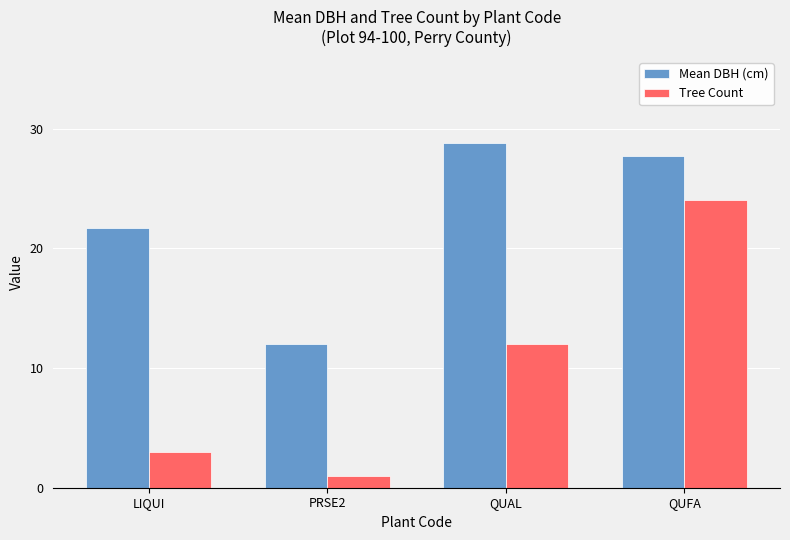

At which label does Mean DBH (cm) reach its minimum?

PRSE2